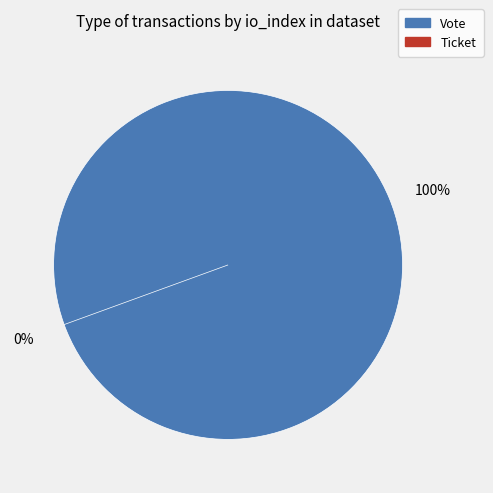

What is the change in value from Vote to Ticket?

-1